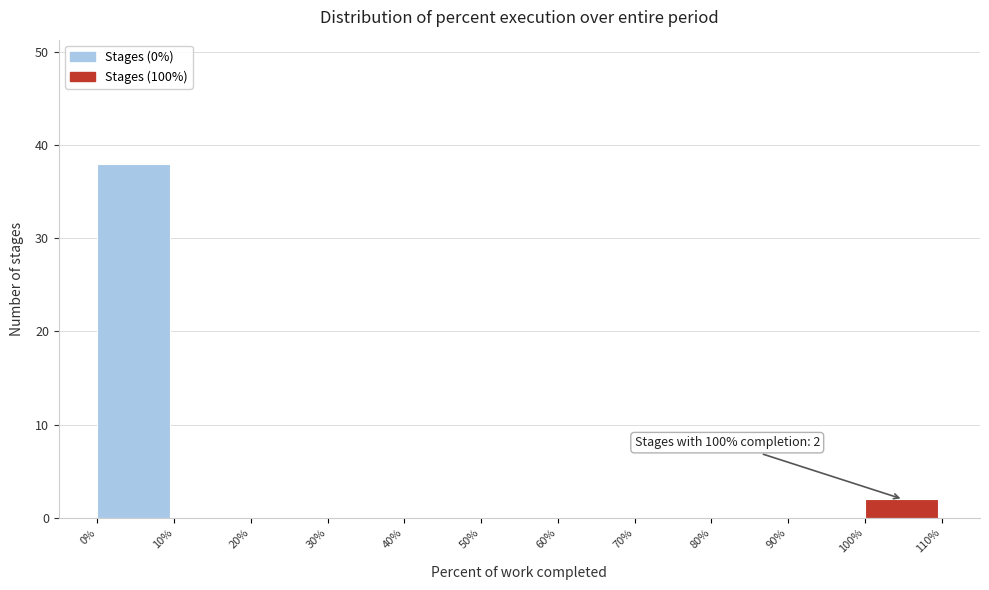

Which range on the x-axis has the tallest bar?

0% to 10%